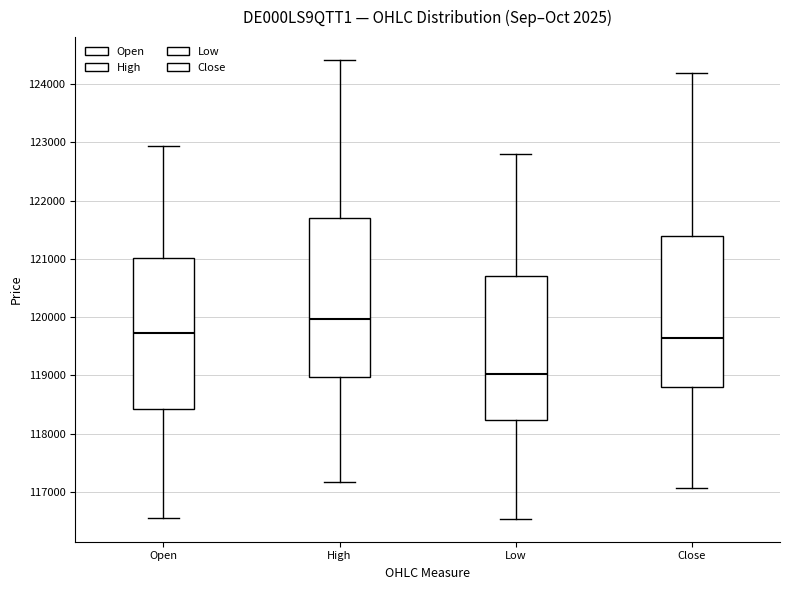

Where does the upper whisker of the box for High end on the y-axis? The values are not printed on the chart, so give them approximately, as read against the axis.

124400